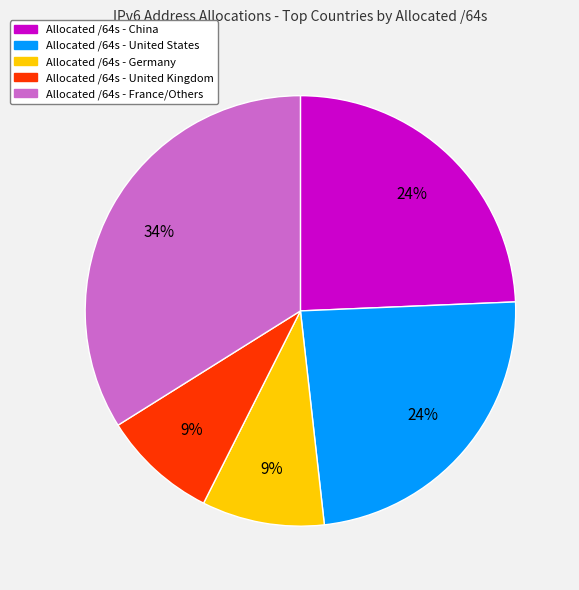

Is there a majority slice in this chart?

No